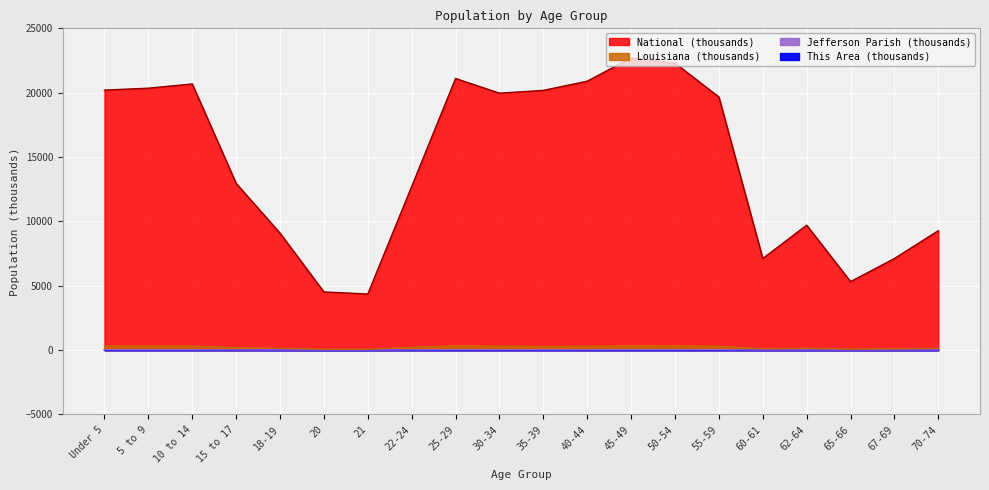

Rank the categories by This Area value from lowest to highest.

20, 21, 65-66, 67-69, 18-19, 60-61, 15 to 17, 62-64, 70-74, 22-24, 10 to 14, 5 to 9, 35-39, 40-44, Under 5, 30-34, 55-59, 25-29, 45-49, 50-54